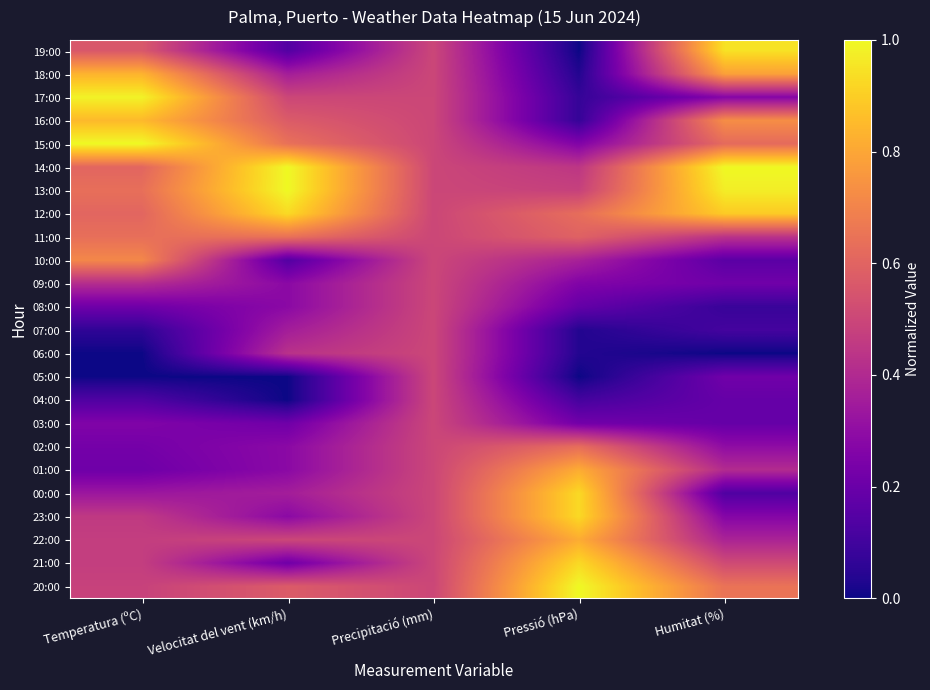

Reading left to right, extract all data points from this chart.

19:00: Temperatura (ºC)=0.6	Velocitat del vent (km/h)=0.1	Precipitació (mm)=0.5	Pressió (hPa)=0.0	Humitat (%)=0.9
18:00: Temperatura (ºC)=0.8	Velocitat del vent (km/h)=0.4	Precipitació (mm)=0.5	Pressió (hPa)=0.0	Humitat (%)=0.8
17:00: Temperatura (ºC)=1.0	Velocitat del vent (km/h)=0.5	Precipitació (mm)=0.5	Pressió (hPa)=0.1	Humitat (%)=0.3
16:00: Temperatura (ºC)=0.8	Velocitat del vent (km/h)=0.6	Precipitació (mm)=0.5	Pressió (hPa)=0.1	Humitat (%)=0.7
15:00: Temperatura (ºC)=1.0	Velocitat del vent (km/h)=0.6	Precipitació (mm)=0.5	Pressió (hPa)=0.3	Humitat (%)=0.6
14:00: Temperatura (ºC)=0.6	Velocitat del vent (km/h)=1.0	Precipitació (mm)=0.5	Pressió (hPa)=0.4	Humitat (%)=1.0
13:00: Temperatura (ºC)=0.6	Velocitat del vent (km/h)=1.0	Precipitació (mm)=0.5	Pressió (hPa)=0.5	Humitat (%)=1.0
12:00: Temperatura (ºC)=0.6	Velocitat del vent (km/h)=0.9	Precipitació (mm)=0.5	Pressió (hPa)=0.6	Humitat (%)=0.9
11:00: Temperatura (ºC)=0.6	Velocitat del vent (km/h)=0.6	Precipitació (mm)=0.5	Pressió (hPa)=0.6	Humitat (%)=0.4
10:00: Temperatura (ºC)=0.7	Velocitat del vent (km/h)=0.1	Precipitació (mm)=0.5	Pressió (hPa)=0.4	Humitat (%)=0.2
09:00: Temperatura (ºC)=0.4	Velocitat del vent (km/h)=0.3	Precipitació (mm)=0.5	Pressió (hPa)=0.3	Humitat (%)=0.2
08:00: Temperatura (ºC)=0.2	Velocitat del vent (km/h)=0.3	Precipitació (mm)=0.5	Pressió (hPa)=0.2	Humitat (%)=0.1
07:00: Temperatura (ºC)=0.1	Velocitat del vent (km/h)=0.4	Precipitació (mm)=0.5	Pressió (hPa)=0.0	Humitat (%)=0.1
06:00: Temperatura (ºC)=0.0	Velocitat del vent (km/h)=0.4	Precipitació (mm)=0.5	Pressió (hPa)=0.0	Humitat (%)=0.0
05:00: Temperatura (ºC)=0.0	Velocitat del vent (km/h)=0.0	Precipitació (mm)=0.5	Pressió (hPa)=0.0	Humitat (%)=0.2
04:00: Temperatura (ºC)=0.1	Velocitat del vent (km/h)=0.0	Precipitació (mm)=0.5	Pressió (hPa)=0.1	Humitat (%)=0.2
03:00: Temperatura (ºC)=0.3	Velocitat del vent (km/h)=0.2	Precipitació (mm)=0.5	Pressió (hPa)=0.2	Humitat (%)=0.2
02:00: Temperatura (ºC)=0.2	Velocitat del vent (km/h)=0.3	Precipitació (mm)=0.5	Pressió (hPa)=0.6	Humitat (%)=0.3
01:00: Temperatura (ºC)=0.2	Velocitat del vent (km/h)=0.3	Precipitació (mm)=0.5	Pressió (hPa)=0.8	Humitat (%)=0.4
00:00: Temperatura (ºC)=0.3	Velocitat del vent (km/h)=0.4	Precipitació (mm)=0.5	Pressió (hPa)=0.9	Humitat (%)=0.1
23:00: Temperatura (ºC)=0.5	Velocitat del vent (km/h)=0.3	Precipitació (mm)=0.5	Pressió (hPa)=0.9	Humitat (%)=0.3
22:00: Temperatura (ºC)=0.5	Velocitat del vent (km/h)=0.5	Precipitació (mm)=0.5	Pressió (hPa)=0.8	Humitat (%)=0.4
21:00: Temperatura (ºC)=0.5	Velocitat del vent (km/h)=0.2	Precipitació (mm)=0.5	Pressió (hPa)=0.9	Humitat (%)=0.5
20:00: Temperatura (ºC)=0.5	Velocitat del vent (km/h)=0.6	Precipitació (mm)=0.5	Pressió (hPa)=1.0	Humitat (%)=0.6